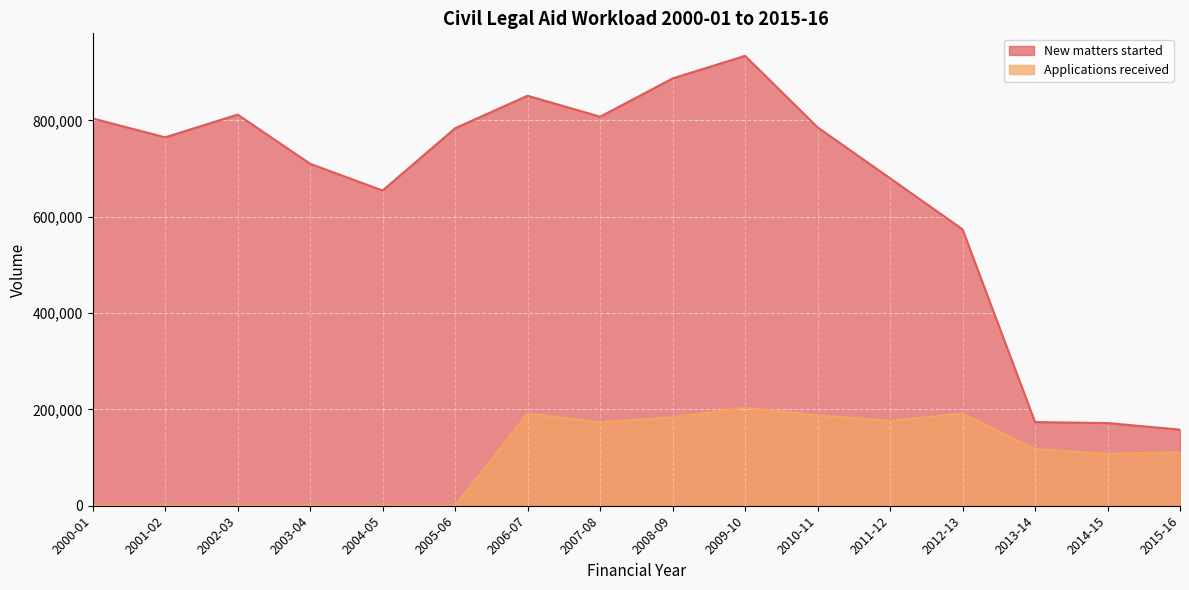

Rank the categories by Applications received value from lowest to highest.

2000-01, 2001-02, 2002-03, 2003-04, 2004-05, 2005-06, 2014-15, 2015-16, 2013-14, 2007-08, 2011-12, 2008-09, 2010-11, 2012-13, 2006-07, 2009-10